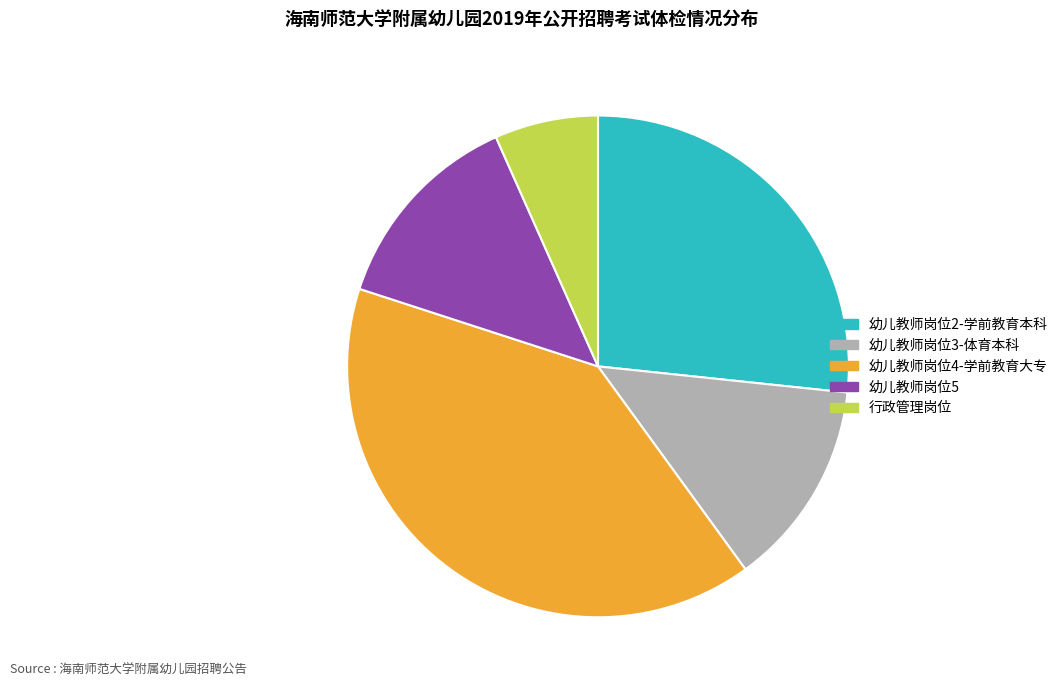

What is the largest slice in the pie chart?

幼儿教师岗位4-学前教育大专